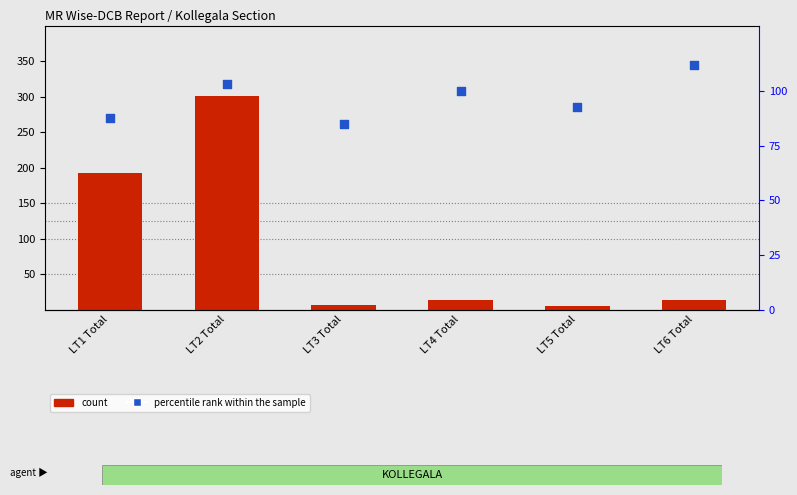

At how many categories does at least one series exceed 91?

5